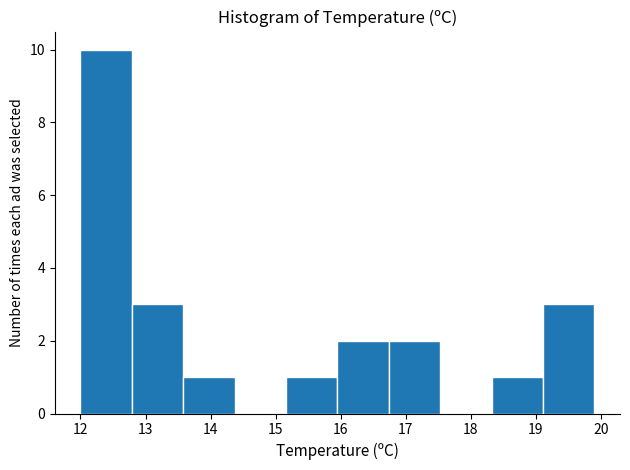

Reading left to right, list every bar in this chart as the range it spans on the x-axis followed by its height. Neither the bar edges nor the heights are printed on the chart, so give them approximately, as read against the axes.

12.00 to 12.79: 10
12.79 to 13.58: 3
13.58 to 14.37: 1
14.37 to 15.16: 0
15.16 to 15.95: 1
15.95 to 16.74: 2
16.74 to 17.53: 2
17.53 to 18.32: 0
18.32 to 19.11: 1
19.11 to 19.90: 3